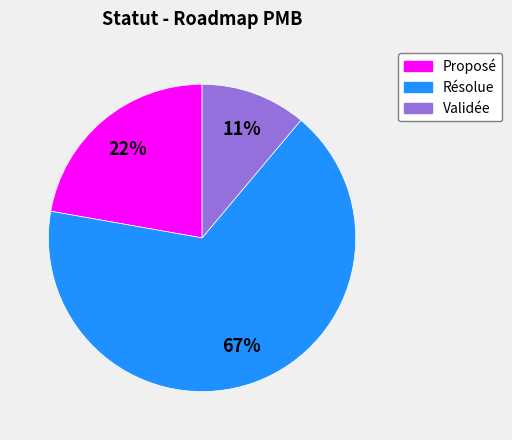

Rank the categories by value from lowest to highest.

Validée, Proposé, Résolue